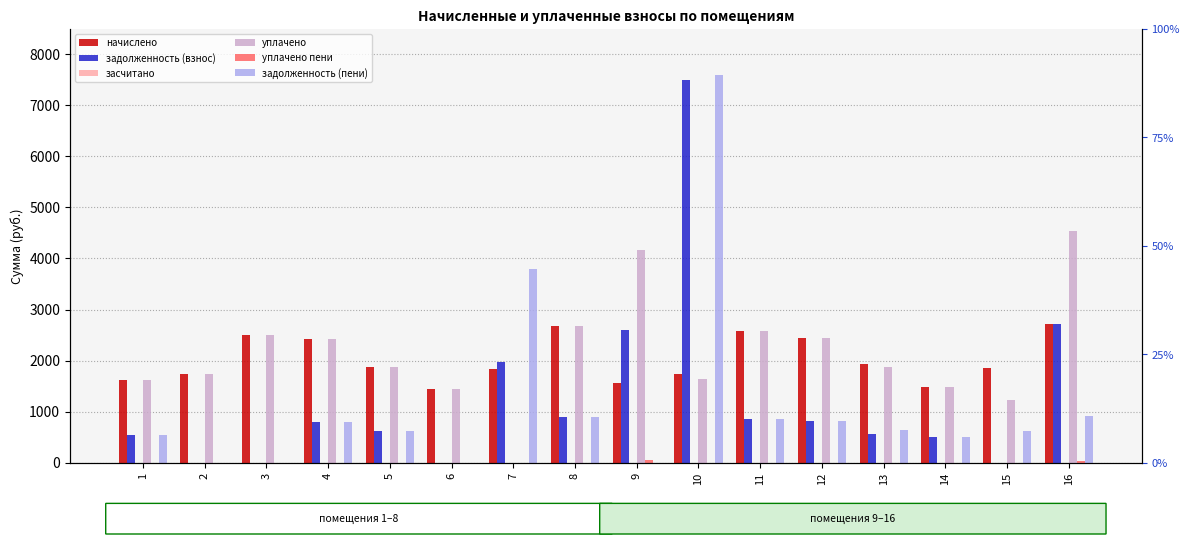

How many data points in уплачено are less than 1873?

8